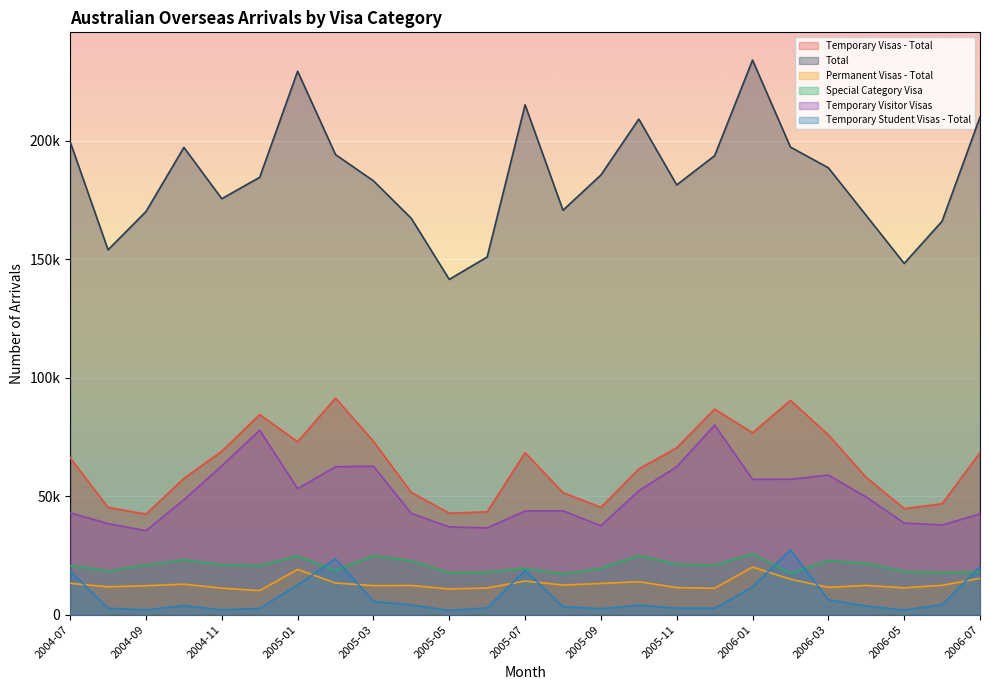

How many interior local valleys does the Total series have?

6